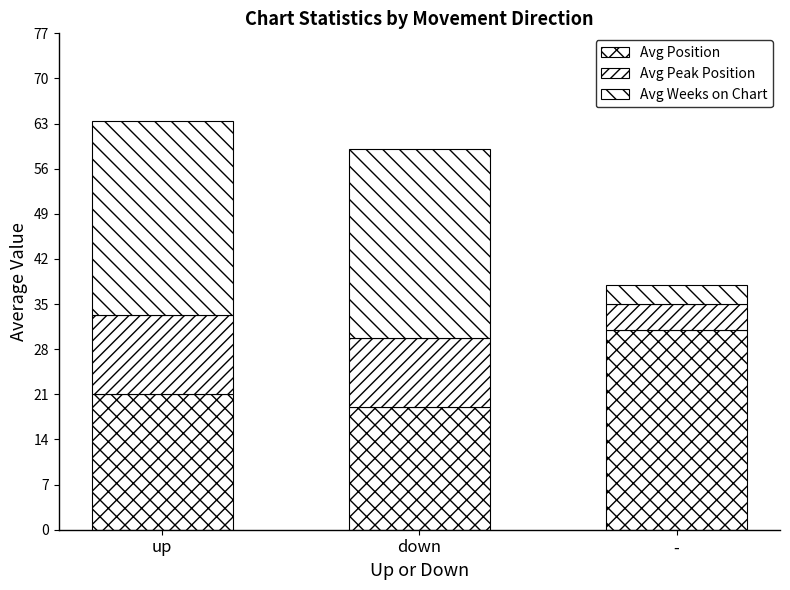

Are the bars grouped side by side (vs. stacked)?

No